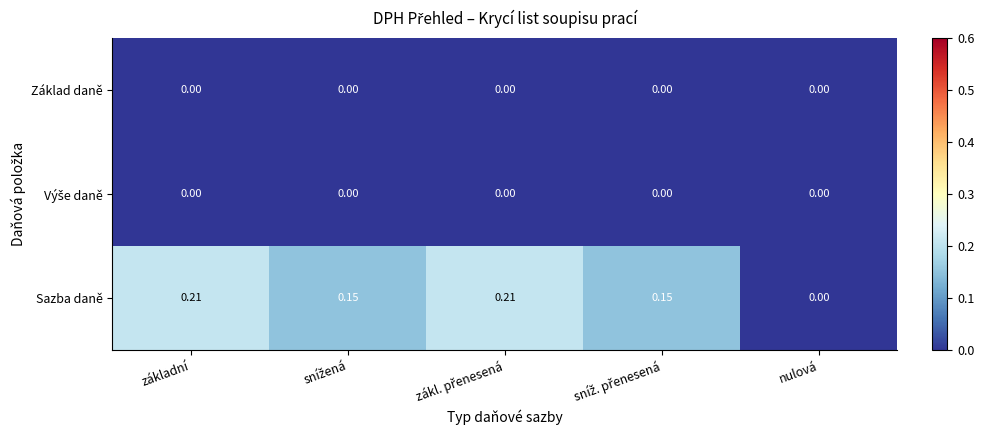

Which series has the largest range (max minus min)?

Sazba daně